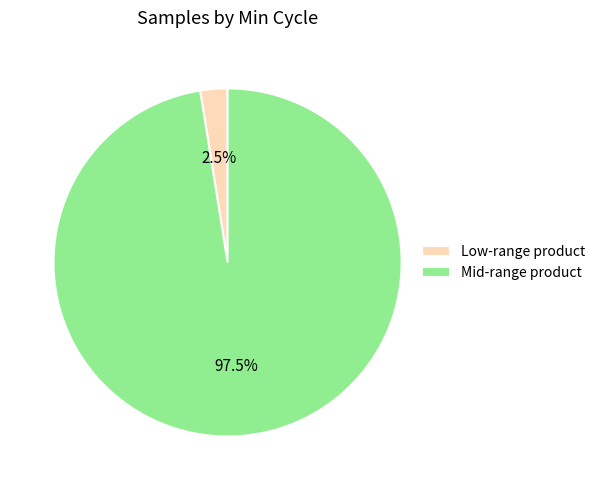

What is the smallest slice in the pie chart?

Low-range product